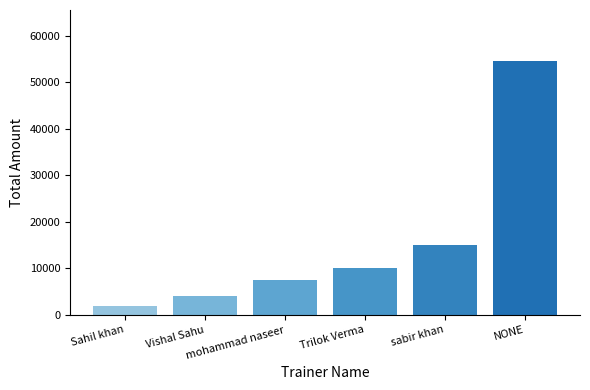

What is the difference between the second highest and second lowest values?

11000